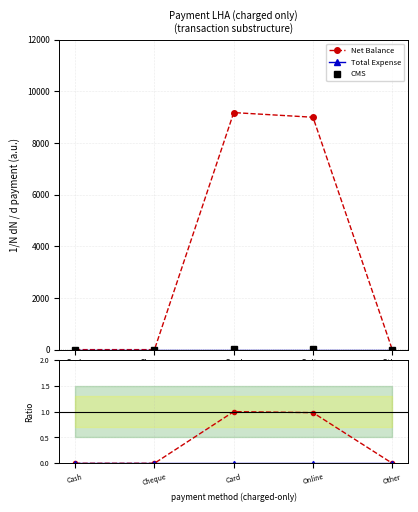

How many values in the Net Balance series exceed 0?

2